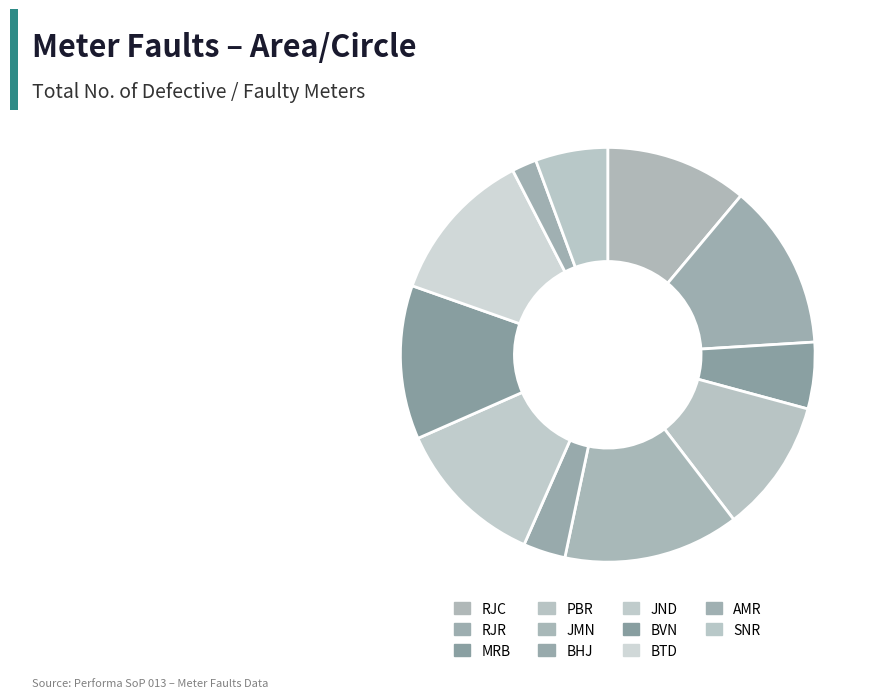

How many slices are in this pie chart?

11